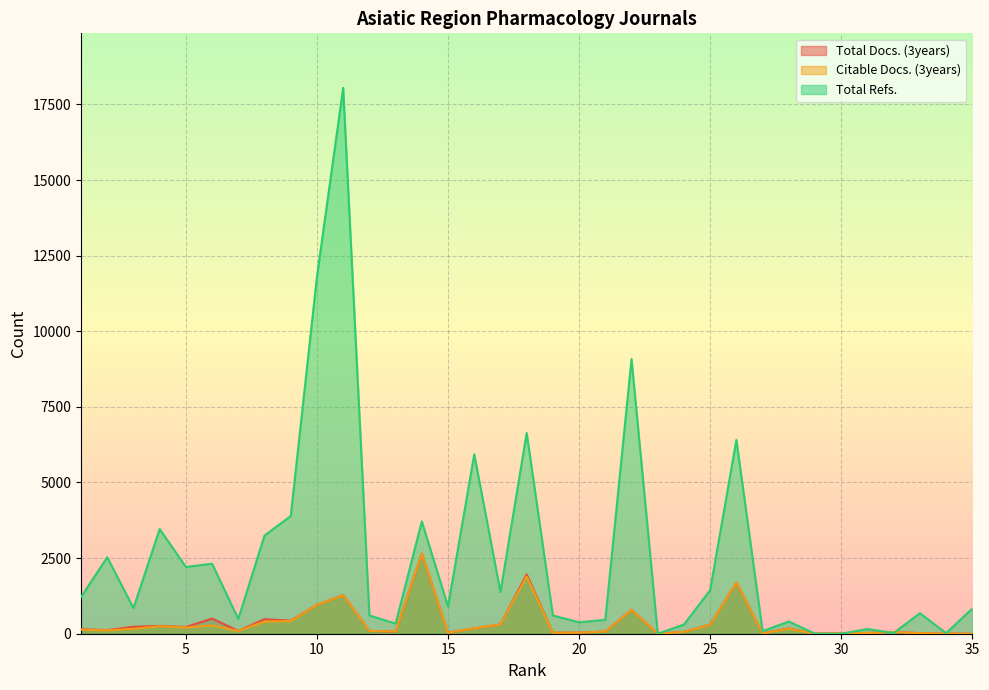

What is the spread (max minus min) of values at 23?

1